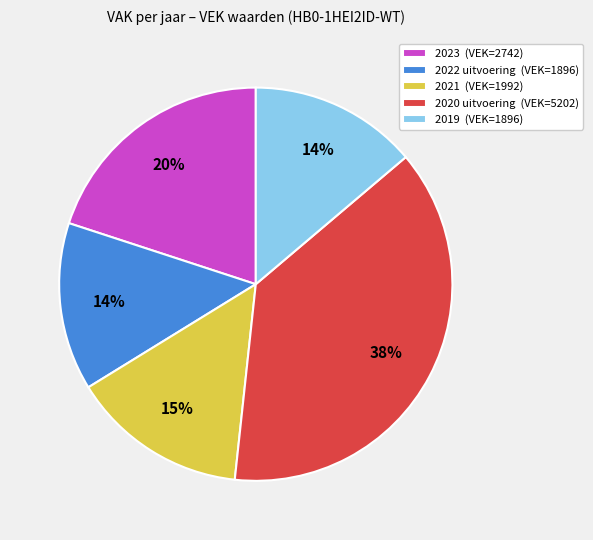

To the nearest percent, what portion does 2022 uitvoering represent?

14%